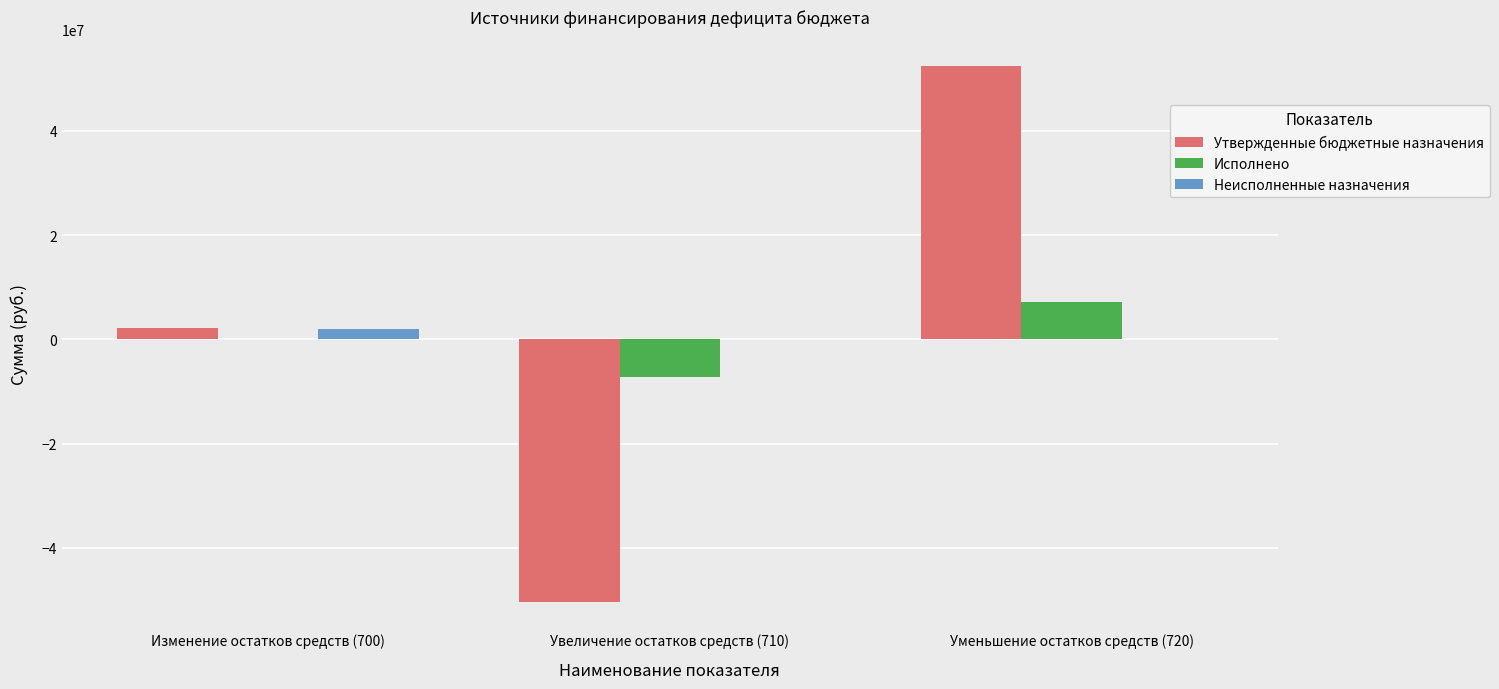

What is the greatest value displayed?

52432971.3